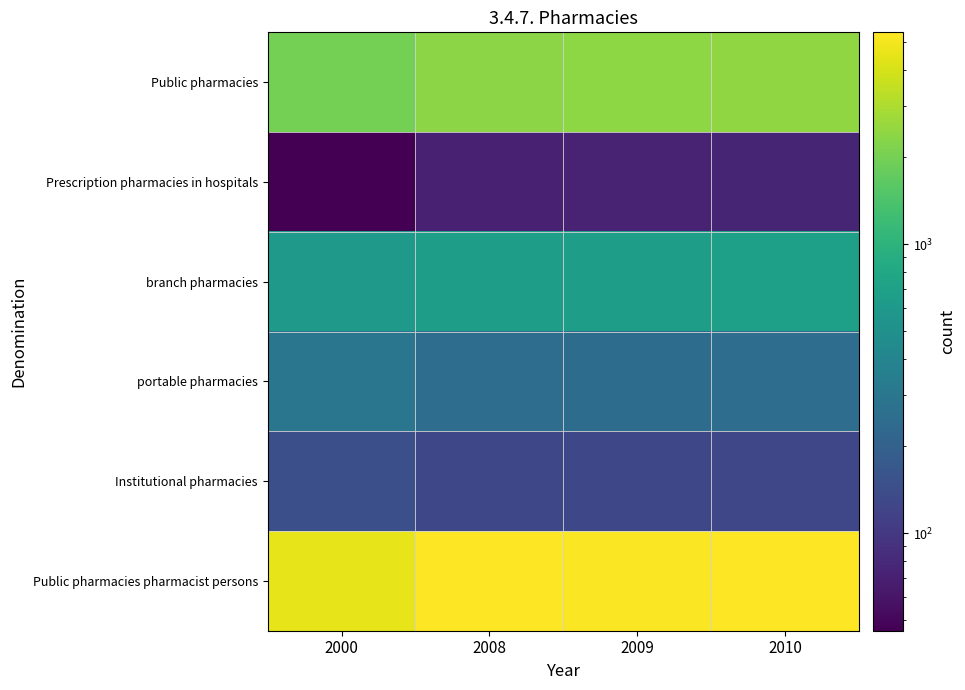

Reading left to right, extract all data points from this chart.

Public pharmacies: 2000=1999	2008=2351	2009=2412	2010=2465
Prescription pharmacies in hospitals: 2000=46	2008=71	2009=74	2010=76
branch pharmacies: 2000=604	2008=652	2009=655	2010=678
portable pharmacies: 2000=298	2008=253	2009=248	2010=251
Institutional pharmacies: 2000=147	2008=130	2009=130	2010=128
Public pharmacies pharmacist persons: 2000=4511	2008=5339	2009=5301	2010=5401